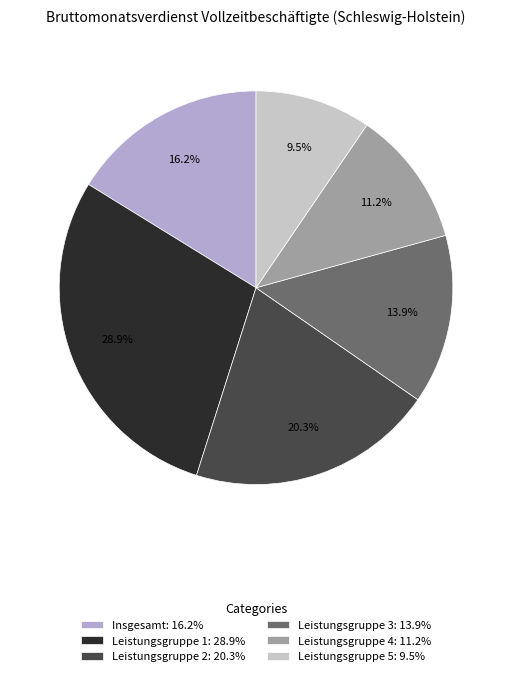

How many segments does this pie chart have?

6